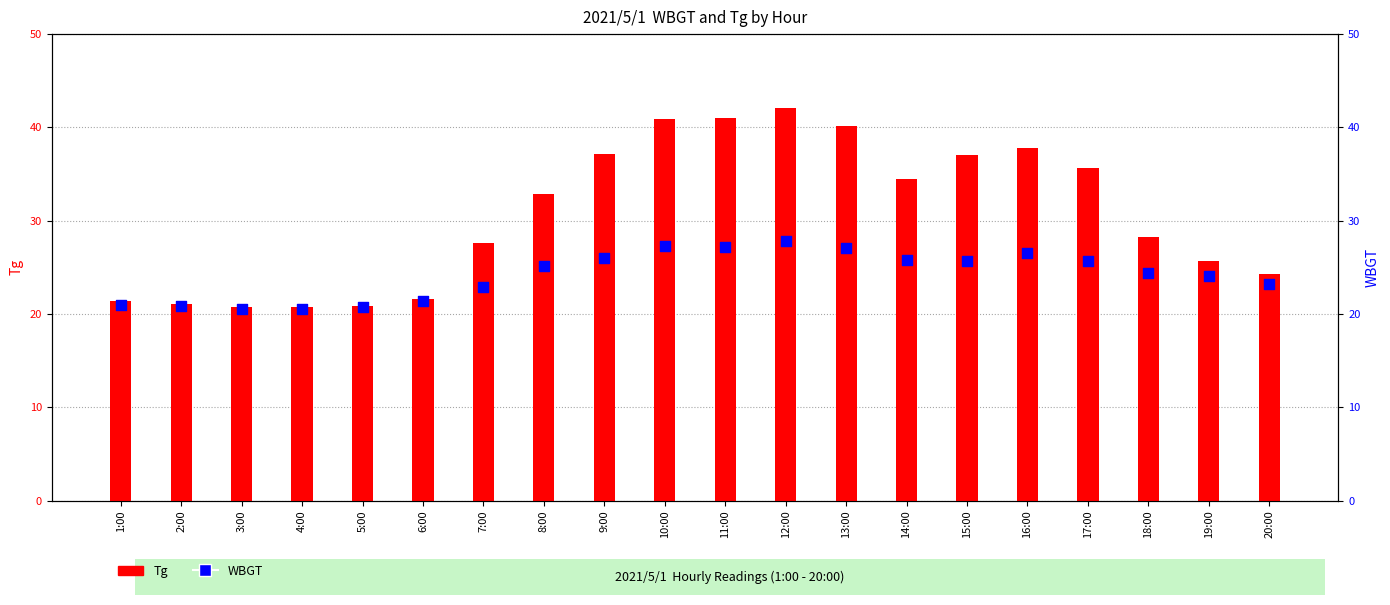

What is the total value across all series at 17:00?

61.4